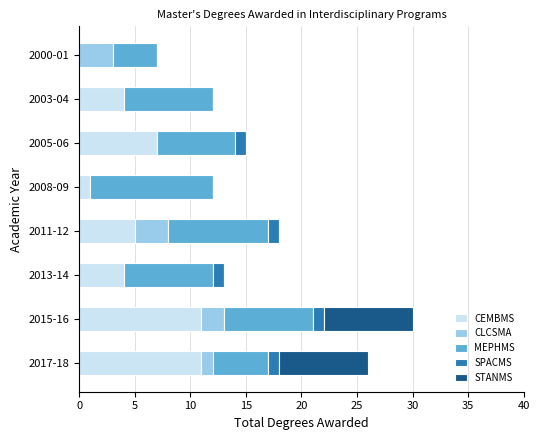

What is the total value across all series at 2005-06?

15